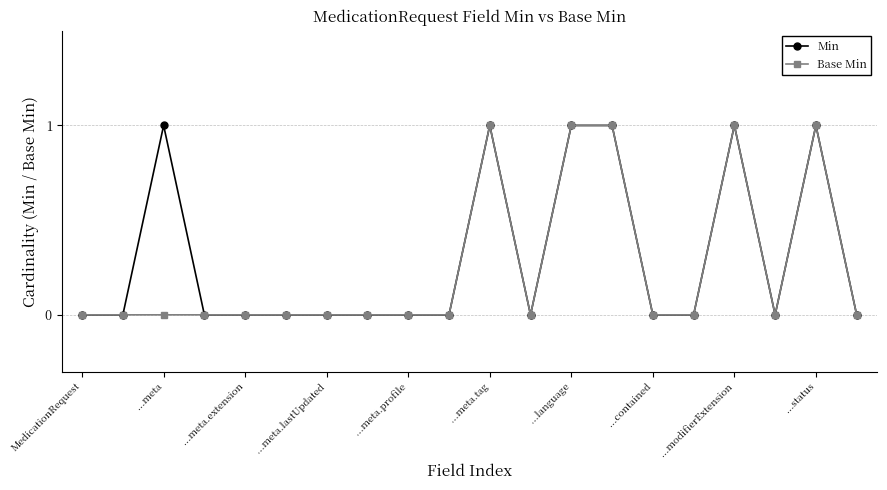

What is the value of the Min point at the 3rd from the left?

1